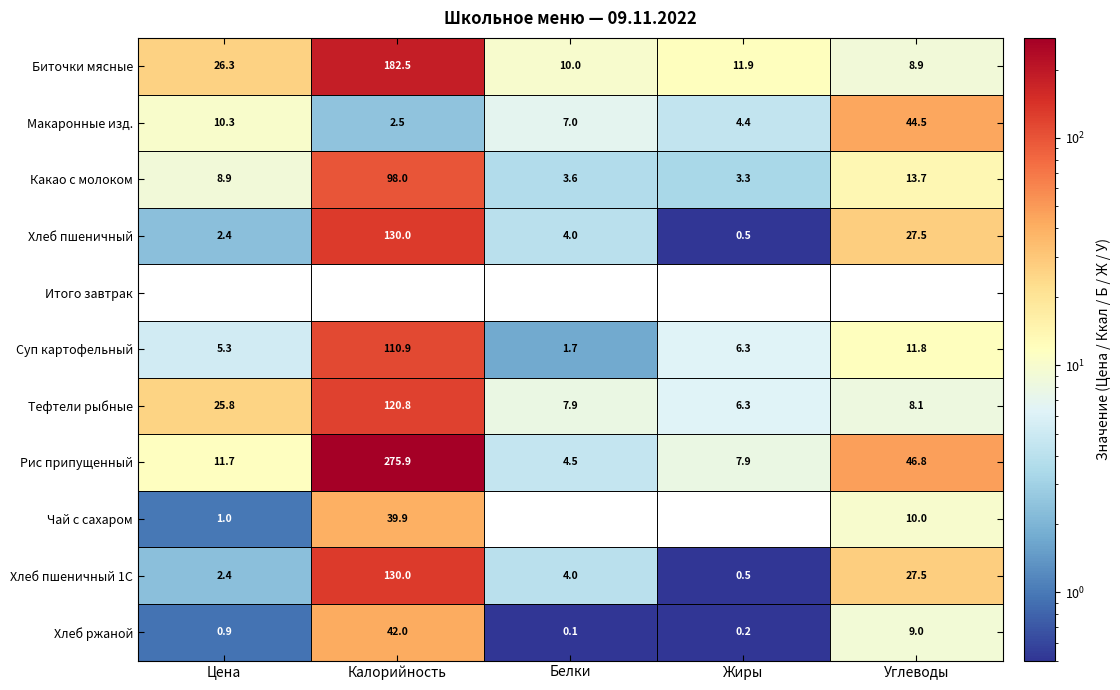

What is the greatest value displayed?

275.9